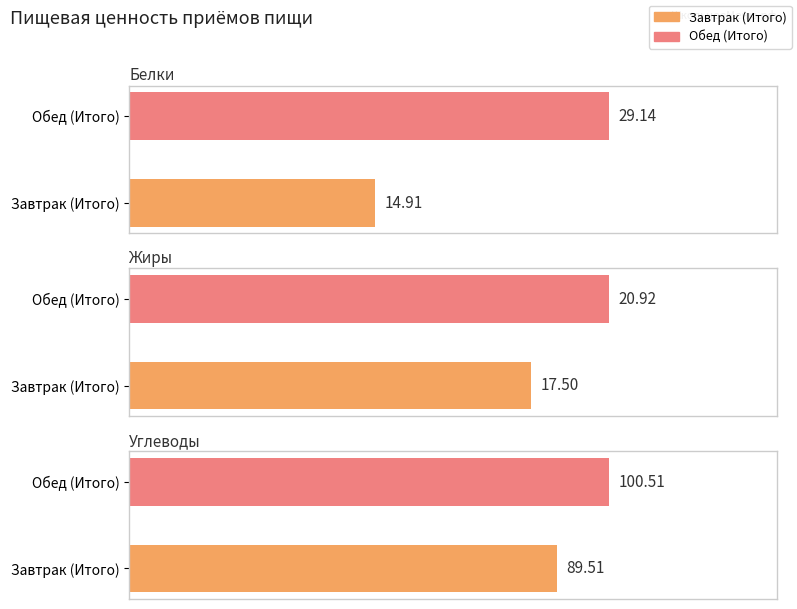

Is it true that Жиры equals 6.5 at Обед (Итого)?

False